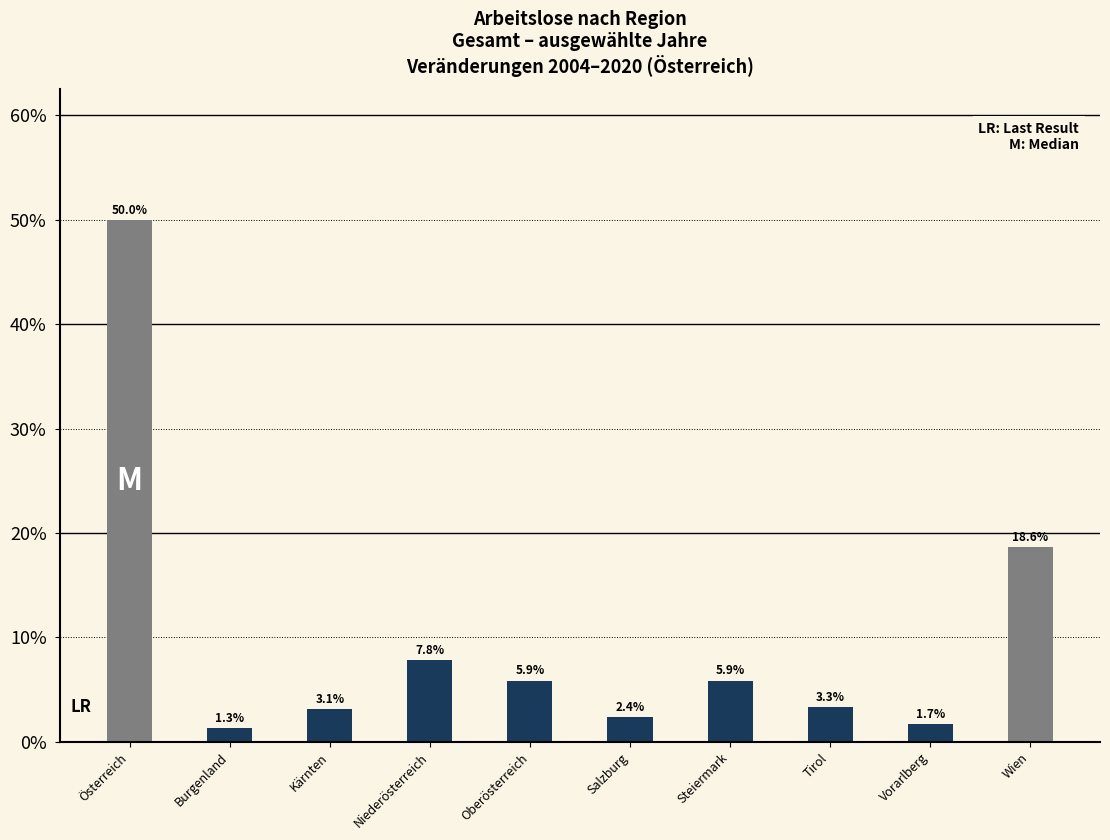

Reading right to left, extract all data points from this chart.

Wien=18.6	Vorarlberg=1.7	Tirol=3.3	Steiermark=5.9	Salzburg=2.4	Oberösterreich=5.9	Niederösterreich=7.8	Kärnten=3.1	Burgenland=1.3	Österreich=50.0